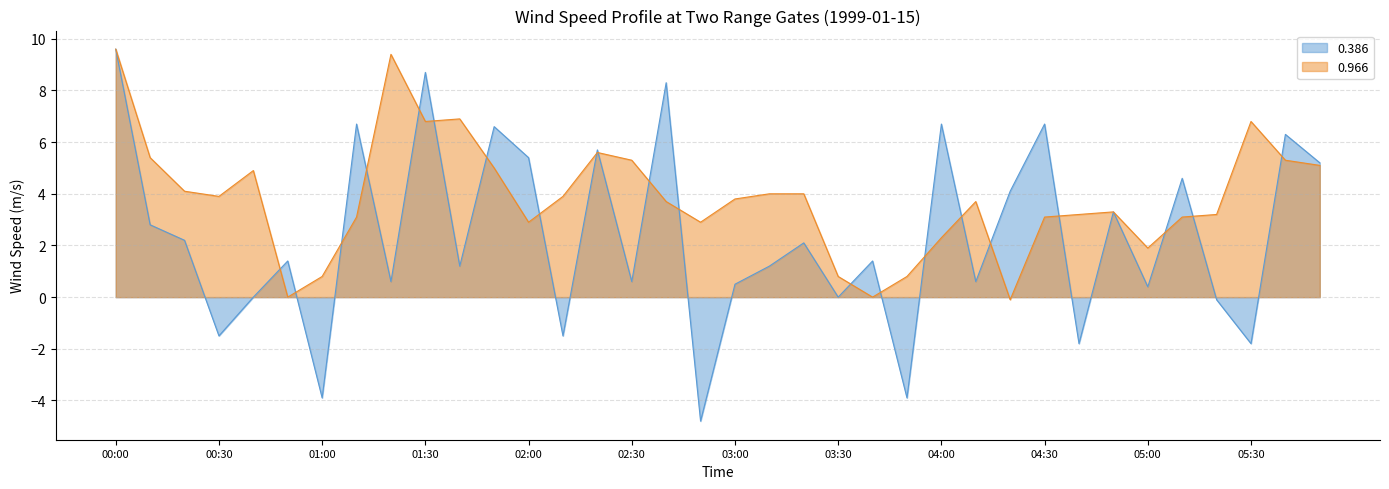

What is the label of the 3rd point from the left?

00:20